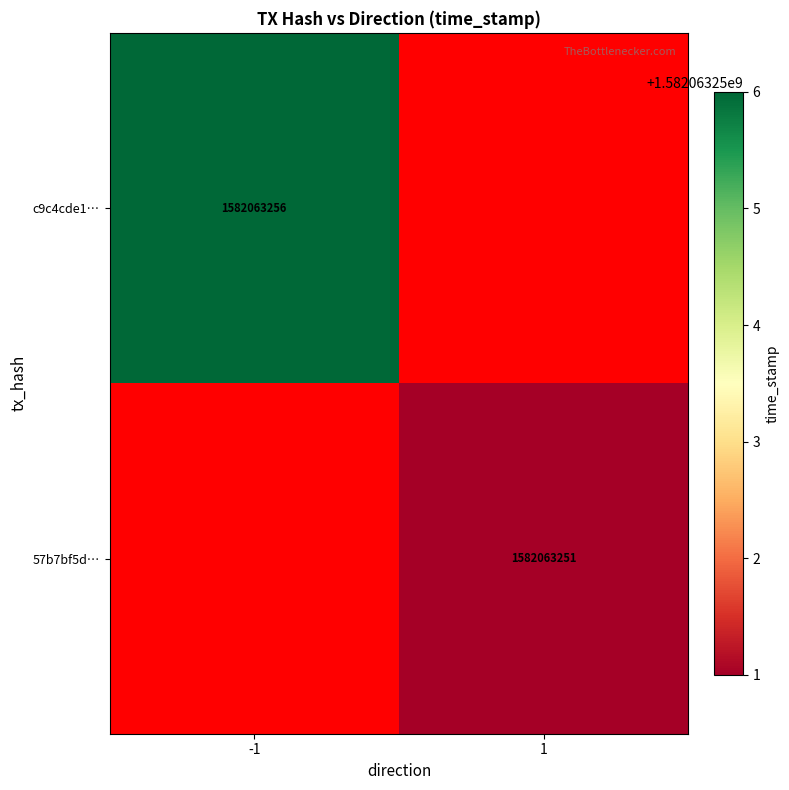

What is the sum of all c9c4cde10628a5b053a72b6b7facc9c89808b59 values?

1582063256